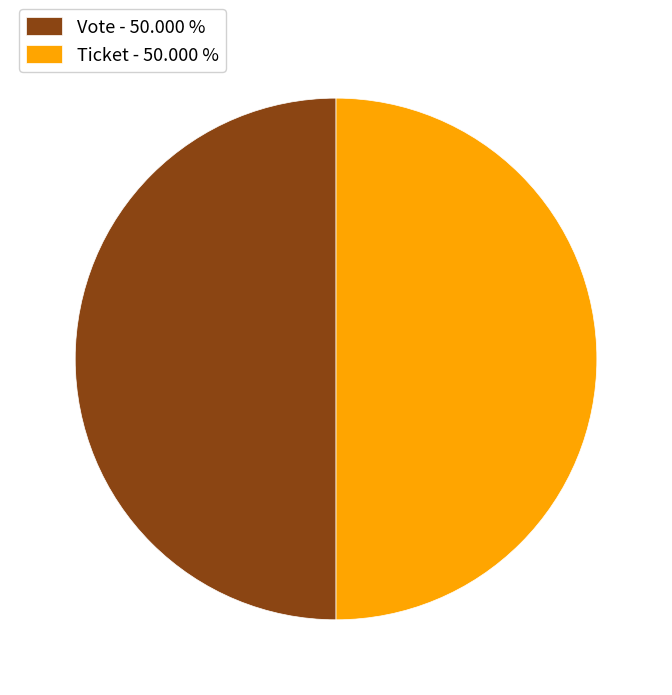

How many slices are in this pie chart?

2